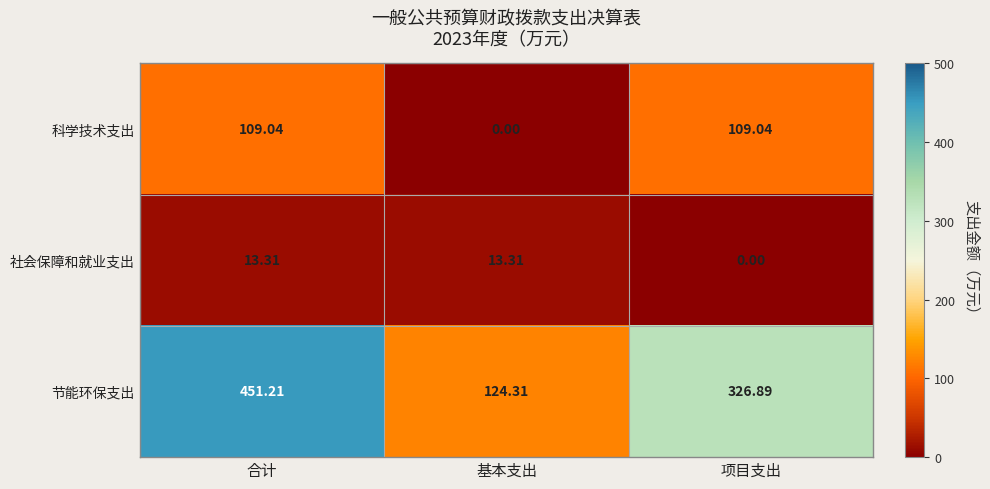

At which category is the sum across all series the highest?

合计